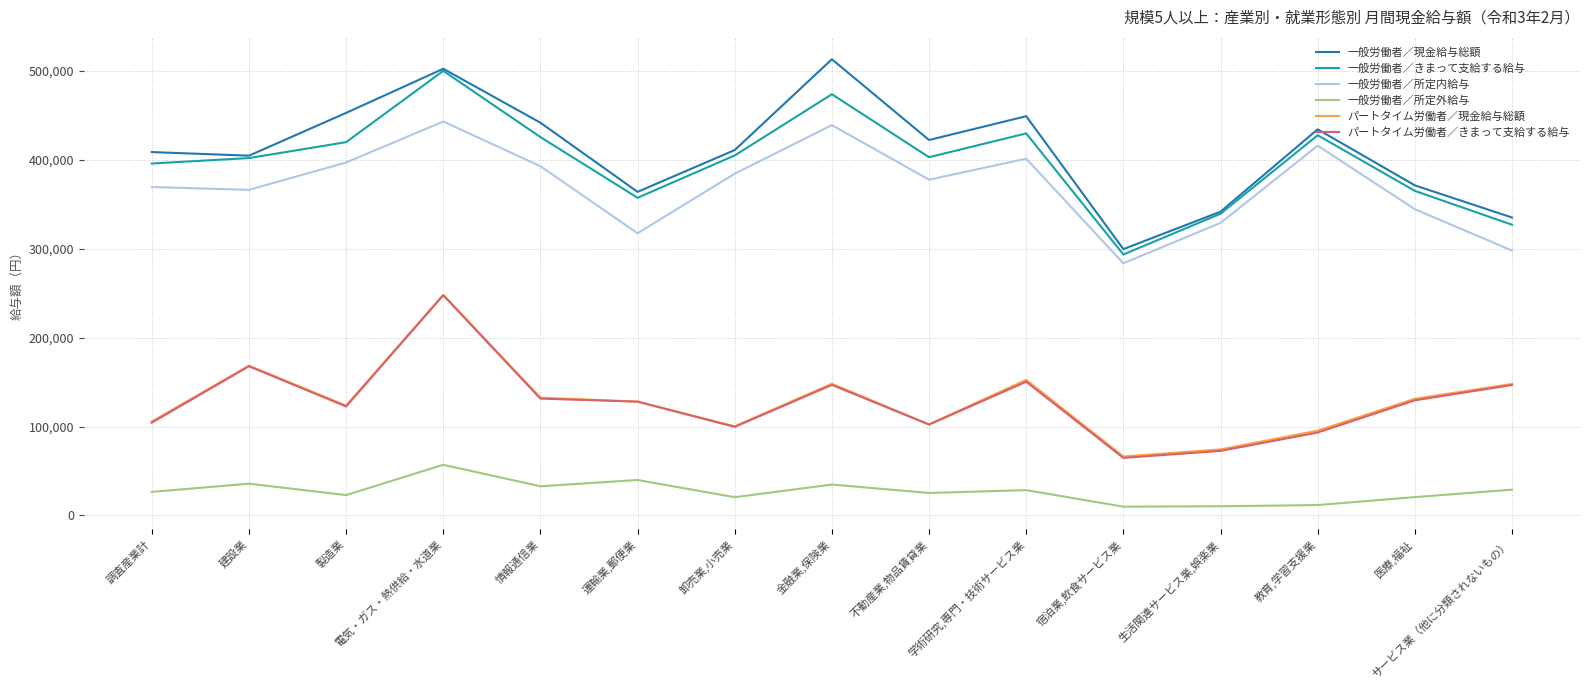

How many lines are shown in the chart?

6